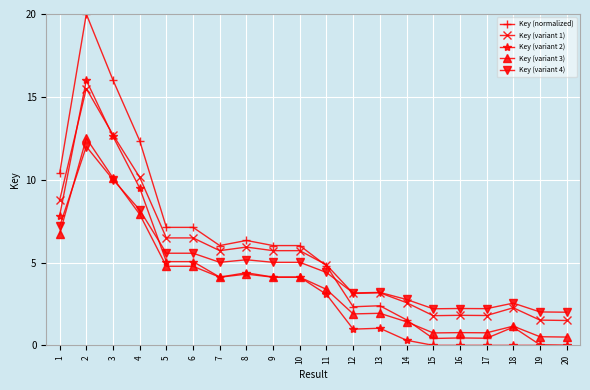

What is the difference between the highest and lowest values at 18?

2.5